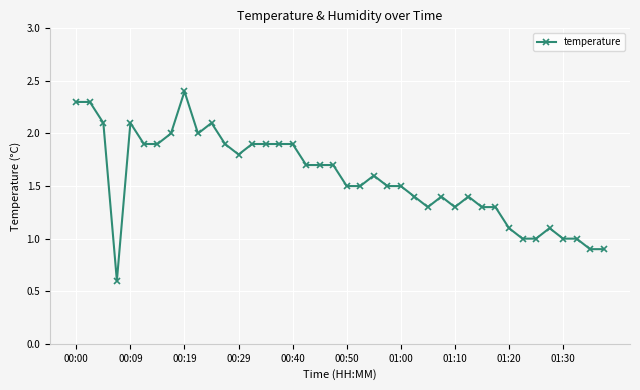

What is the value of the 40th point from the left?

0.9